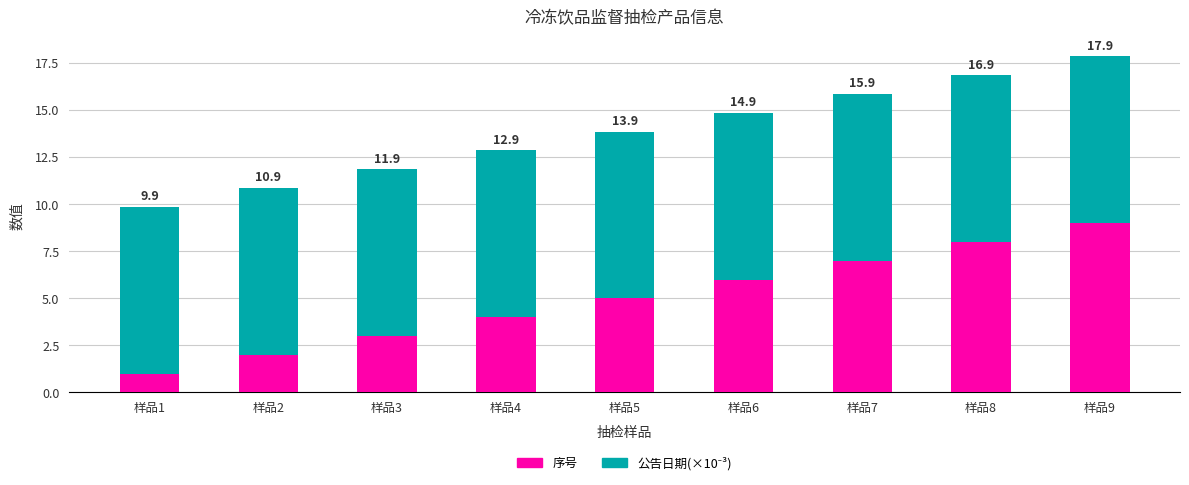

Are the bars grouped side by side (vs. stacked)?

No